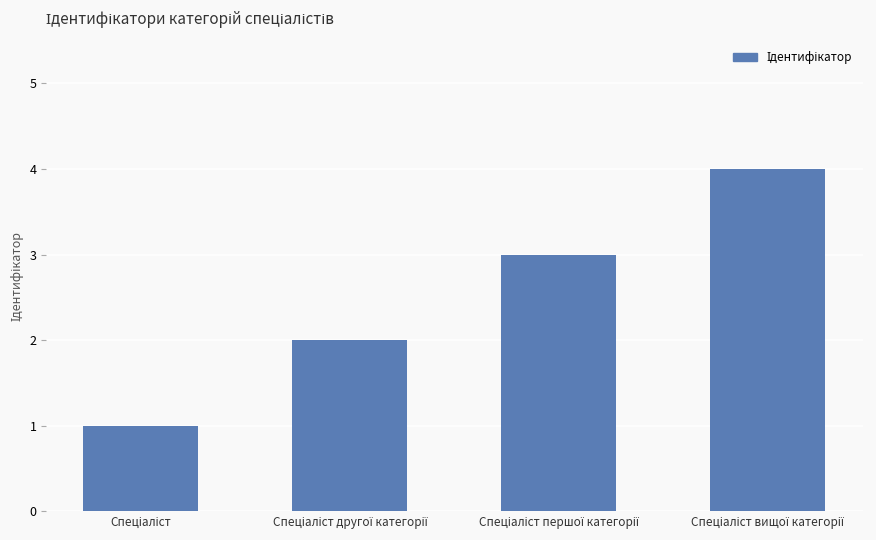

What is the sum of all values?

10